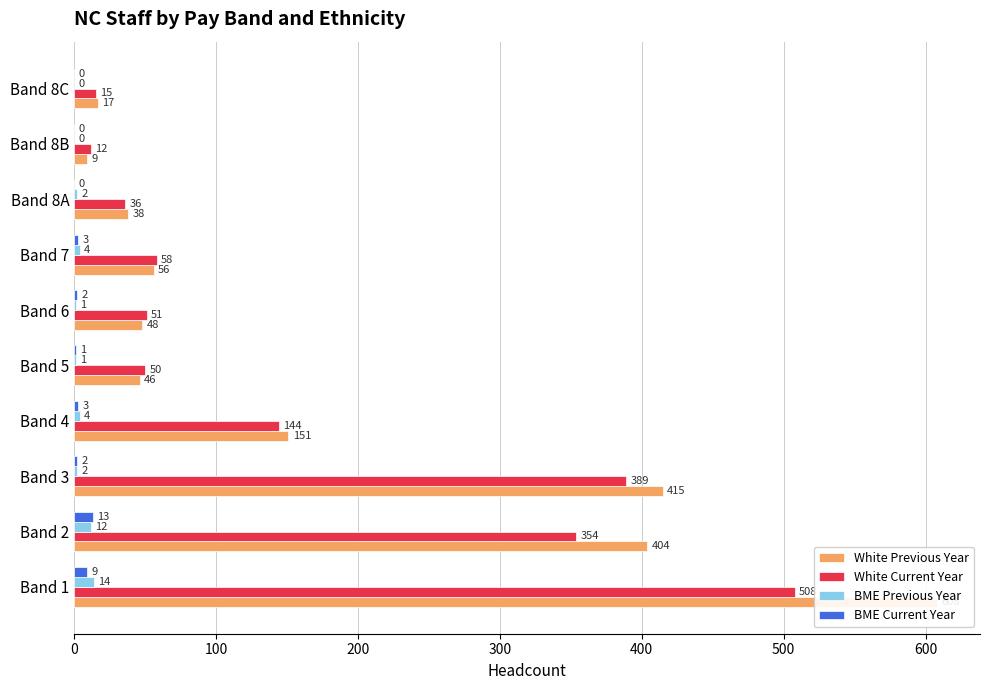

Are the bars grouped side by side (vs. stacked)?

Yes